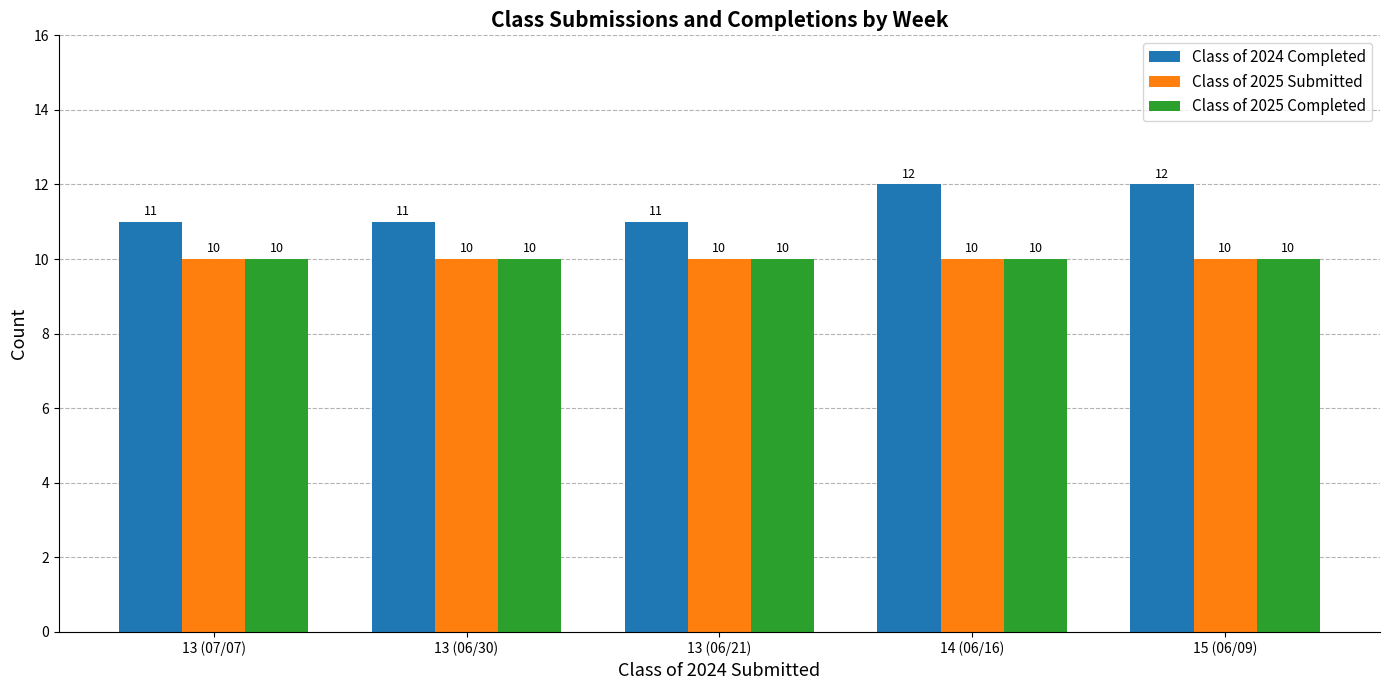

What are all the series names shown in the legend?

Class of 2024 Completed, Class of 2025 Submitted, Class of 2025 Completed